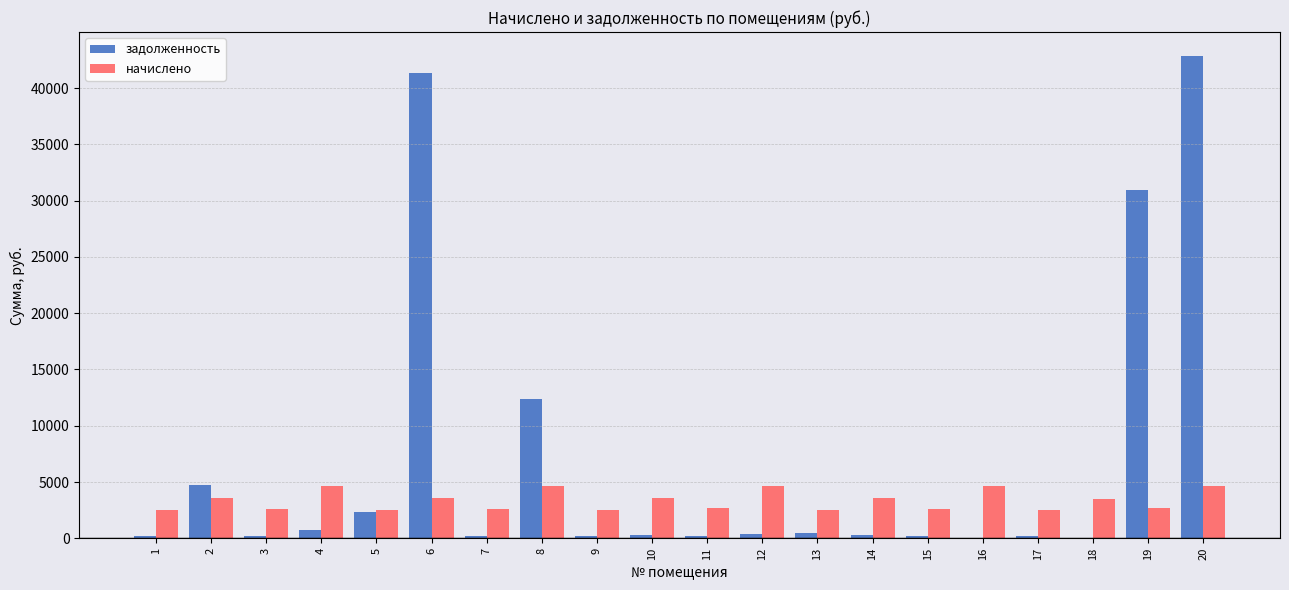

What is the total value across all series at 16?

4651.3